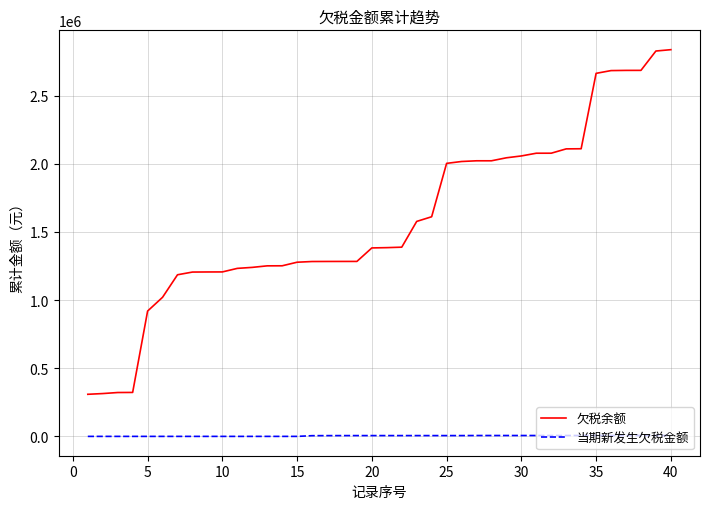

Count the number of categories in the chart.

40